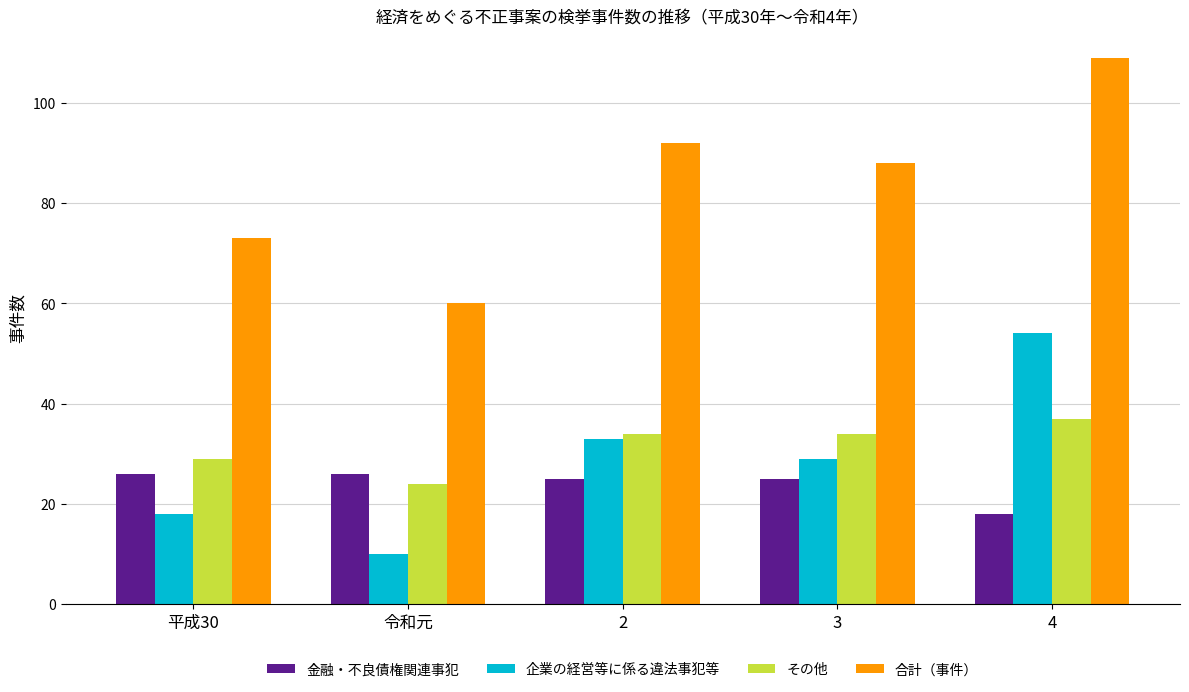

Reading left to right, extract all data points from this chart.

金融・不良債権関連事犯: 平成30=26	令和元=26	2=25	3=25	4=18
企業の経営等に係る違法事犯等: 平成30=18	令和元=10	2=33	3=29	4=54
その他: 平成30=29	令和元=24	2=34	3=34	4=37
合計（事件）: 平成30=73	令和元=60	2=92	3=88	4=109